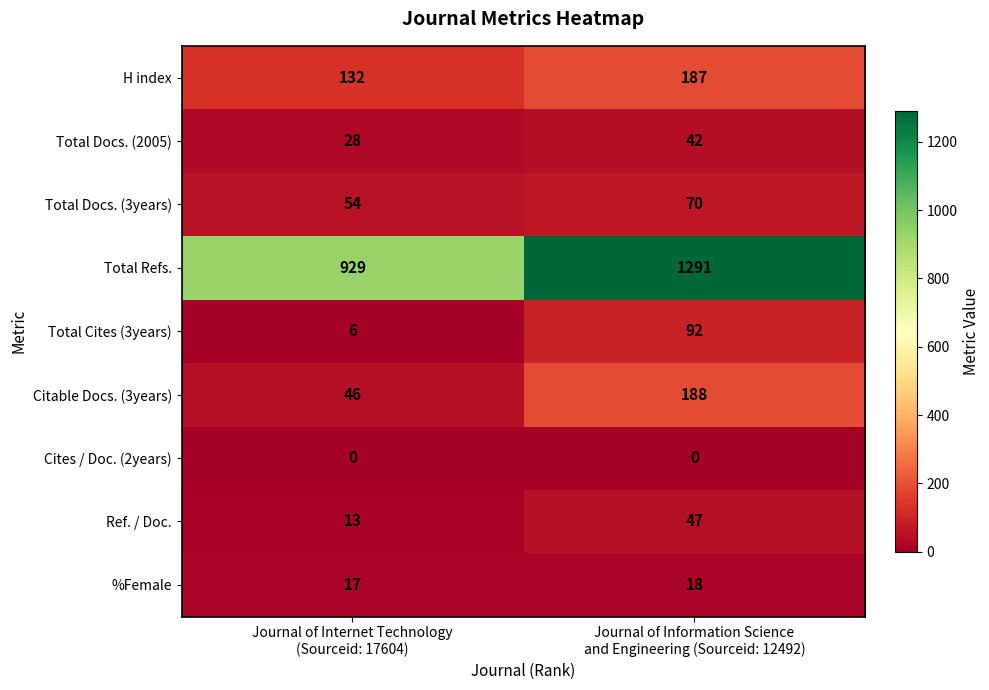

Which series has the largest range (max minus min)?

Total Refs.